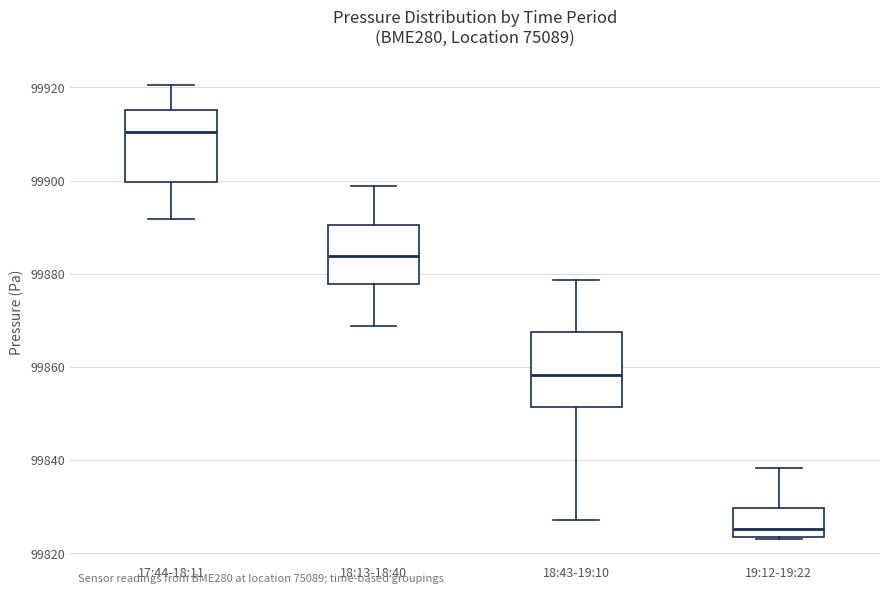

Where is the lower edge of the box for 18:43-19:10 on the y-axis? The values are not printed on the chart, so give them approximately, as read against the axis.

99852